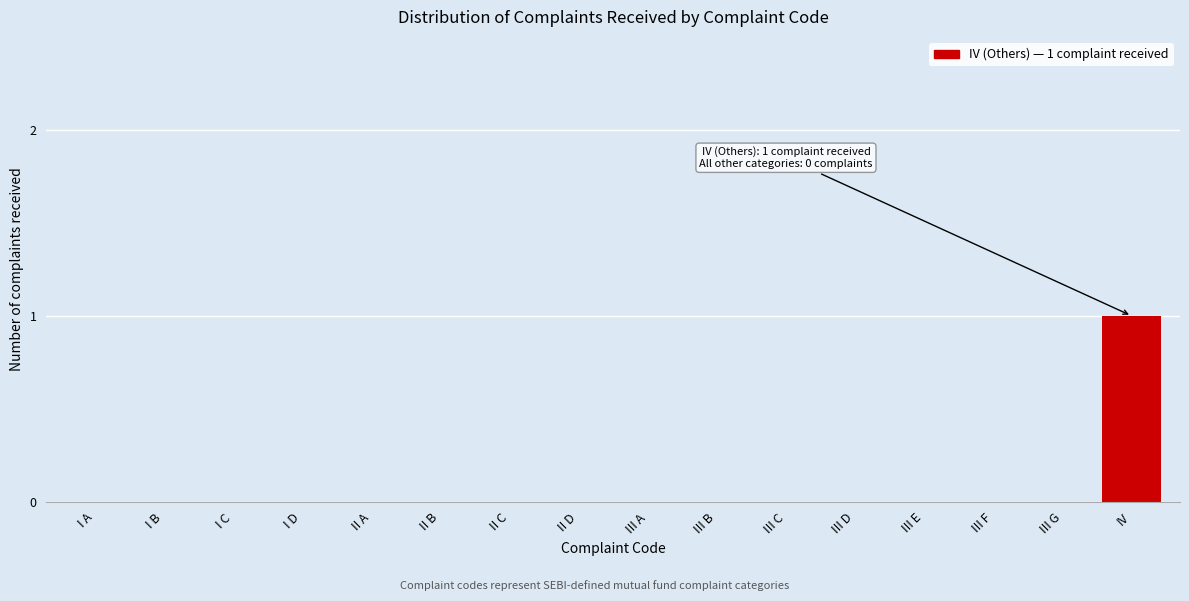

Reading left to right, transcribe all the data shown in this chart.

I A=0	I B=0	I C=0	I D=0	II A=0	II B=0	II C=0	II D=0	III A=0	III B=0	III C=0	III D=0	III E=0	III F=0	III G=0	IV=1